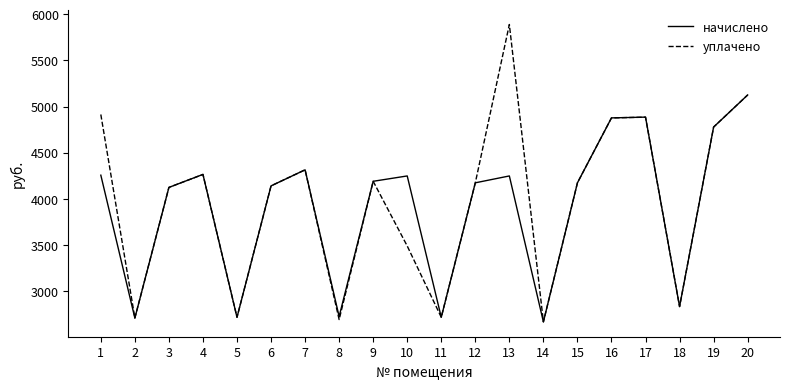

Which series changed the most between 1 and 16?

начислено